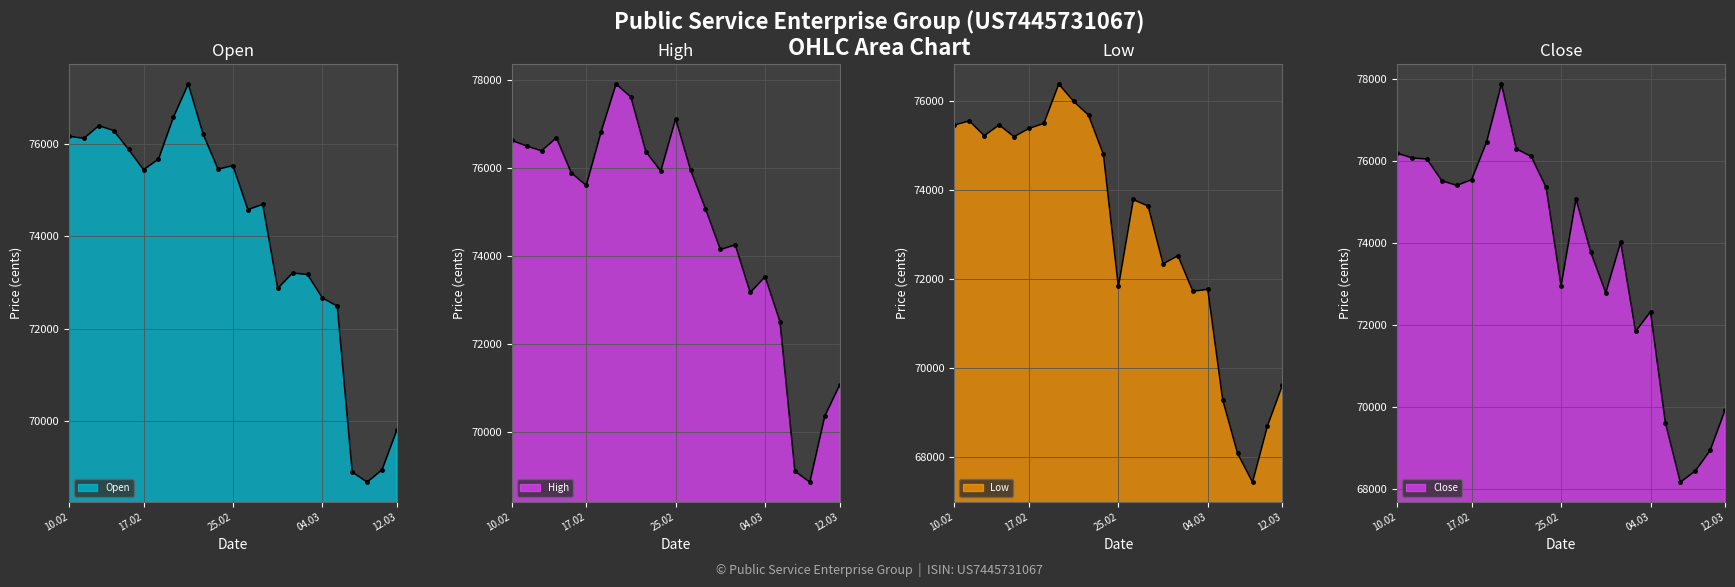

True or false: Close and Low intersect in this chart.

False